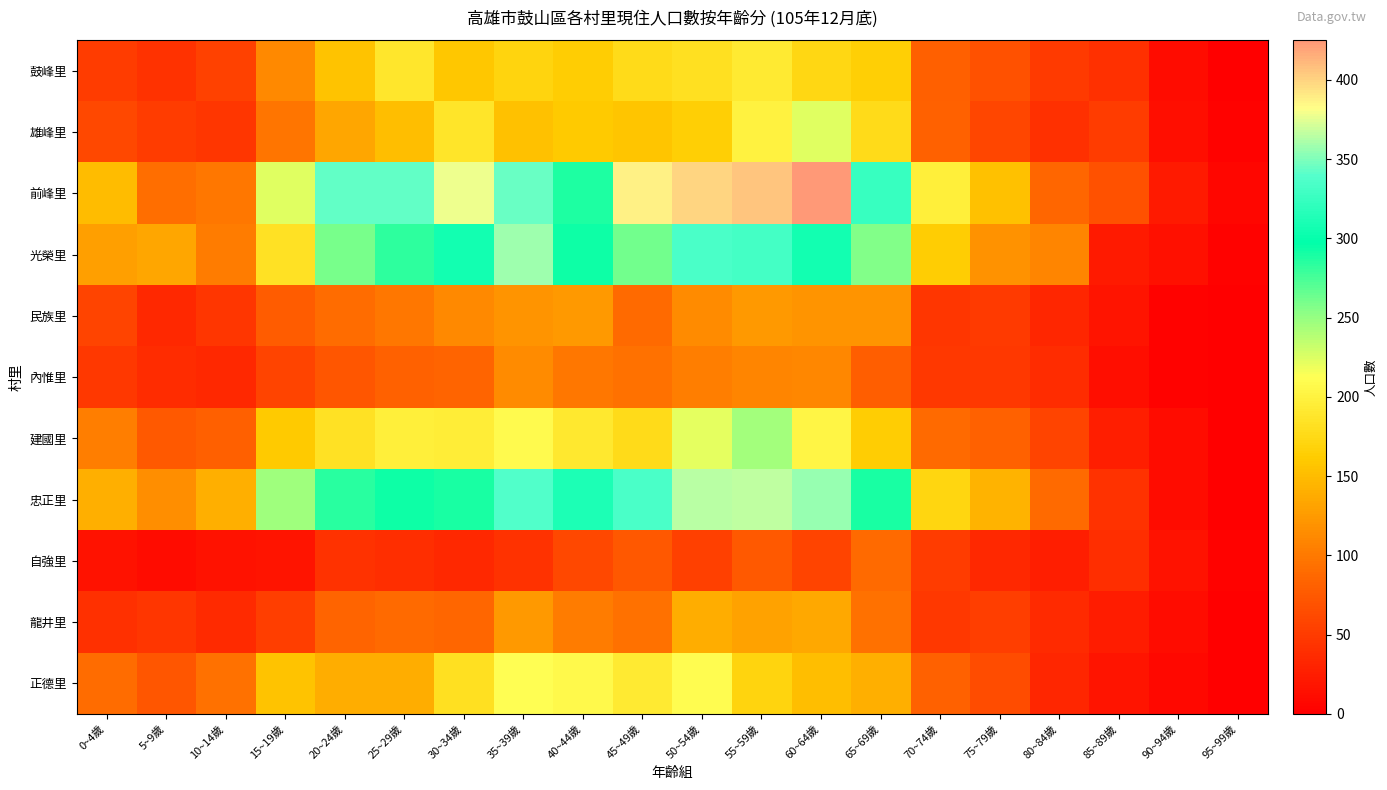

How many categories are shown in the chart?

20